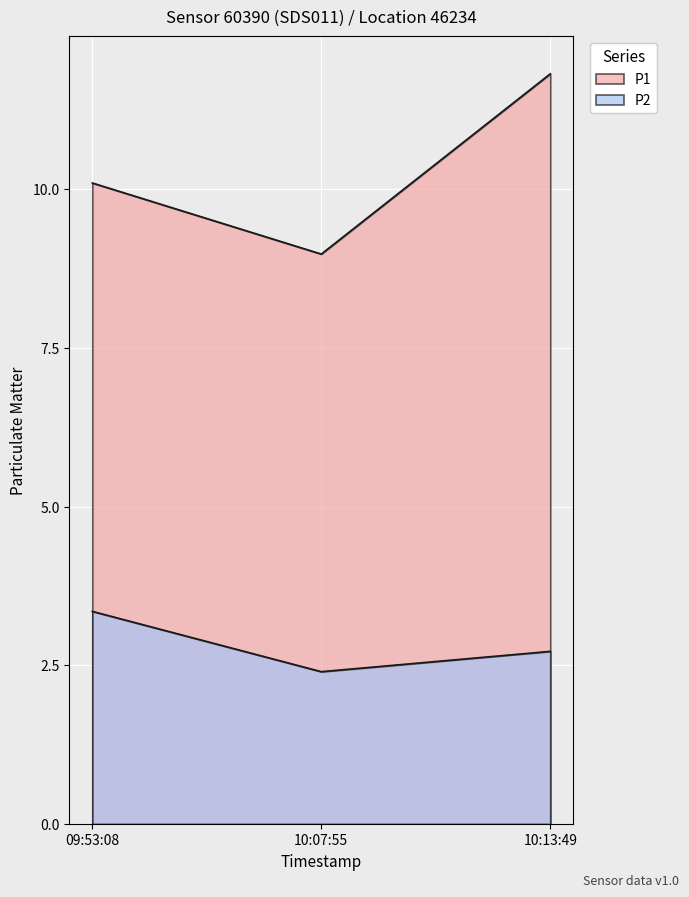

The P2 series shows 2.7 at 10:13:49. True or false?

True